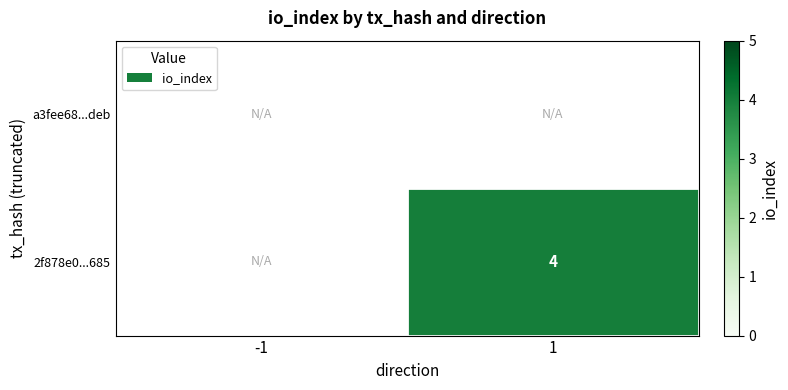

Is it true that 2f878e0...685 equals 2 at 1?

False